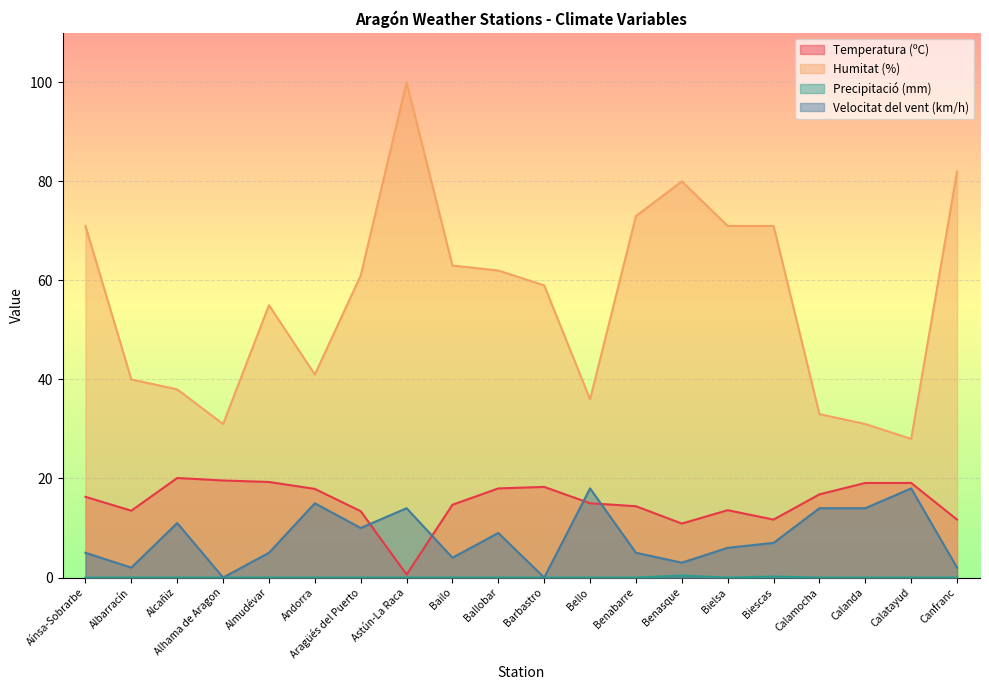

How many data points does each series have?

20